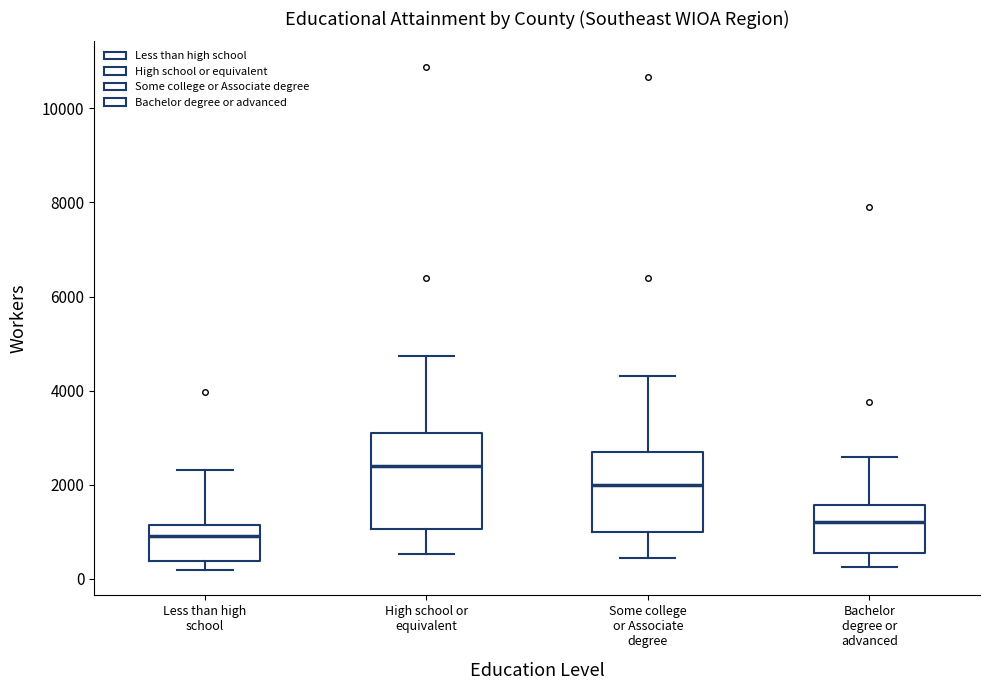

Reading left to right, transcribe this box plot: for each box, give where its median line is, the range the box spans, and where its two whiskers end, as read against the y-axis. The values are not printed on the chart, so give them approximately, as read against the axis.

Less than high school: median 1000, box 400 to 1200, whiskers 200 to 2400
High school or equivalent: median 2400, box 1000 to 3000, whiskers 600 to 4800
Some college or Associate degree: median 2000, box 1000 to 2600, whiskers 400 to 4400
Bachelor degree or advanced: median 1200, box 600 to 1600, whiskers 200 to 2600